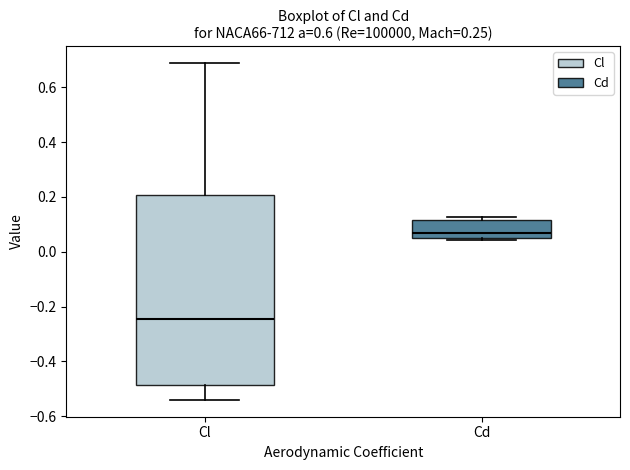

Comparing the boxes themselves (not the whiskers), which one is the tallest?

Cl